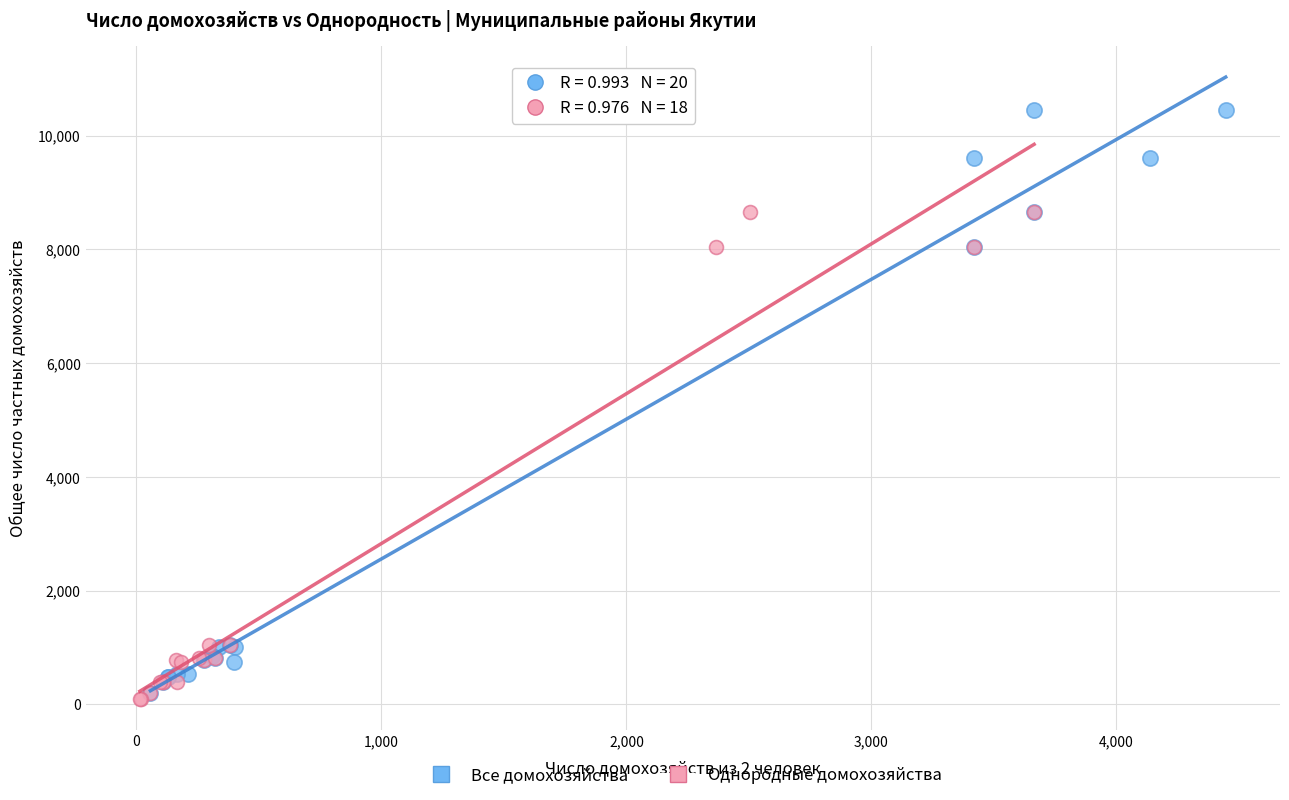

Which series has the largest Y range (max minus min)?

Все домохозяйства